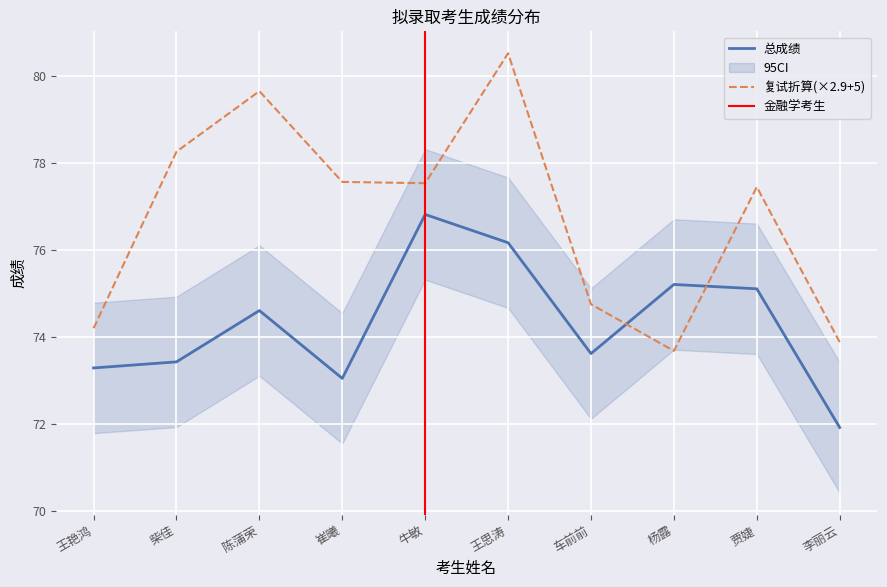

Reading left to right, transcribe all the data shown in this chart.

复试折算: 74.2	78.3	79.6	77.6	77.5	80.5	74.7	73.7	77.4	73.9
总成绩: 73.3	73.4	74.6	73.0	76.8	76.2	73.6	75.2	75.1	71.9